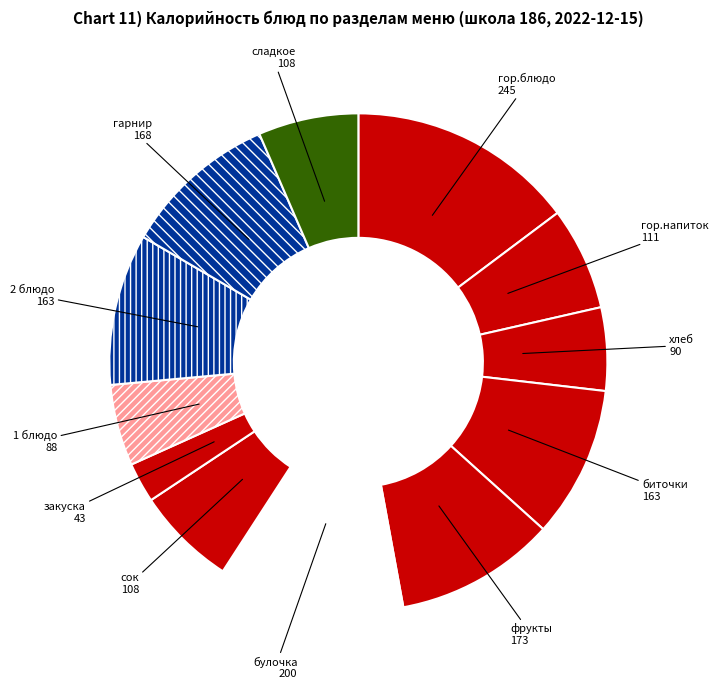

The хлеб slice represents 5% of the pie. True or false?

True